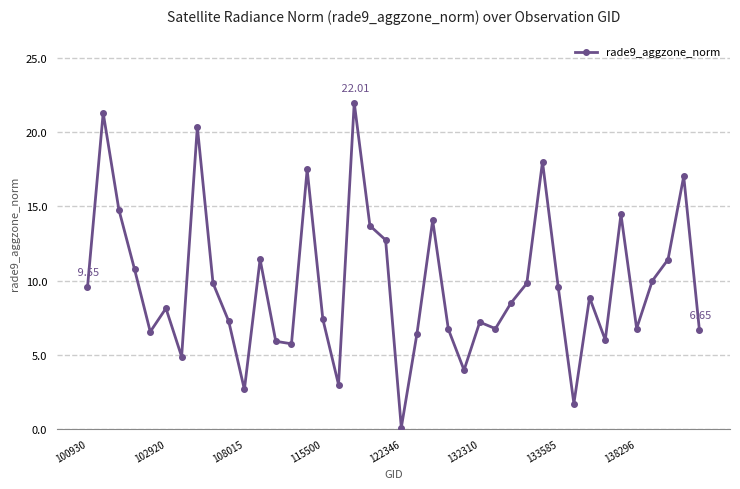

Is this an area chart (filled region under the line)?

No